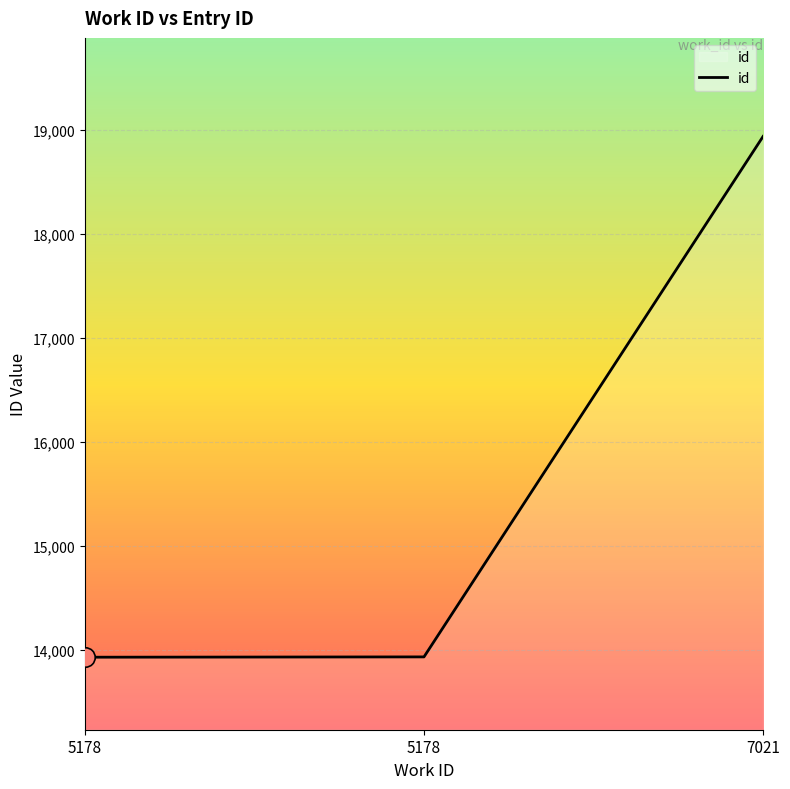

Reading left to right, what are all the values shown in this chart?

13932	13935	18935